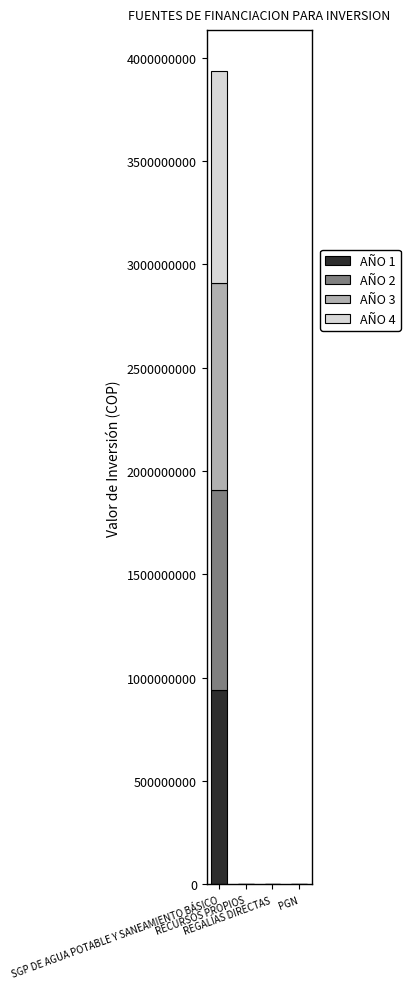

What are all the series names shown in the legend?

AÑO 1, AÑO 2, AÑO 3, AÑO 4